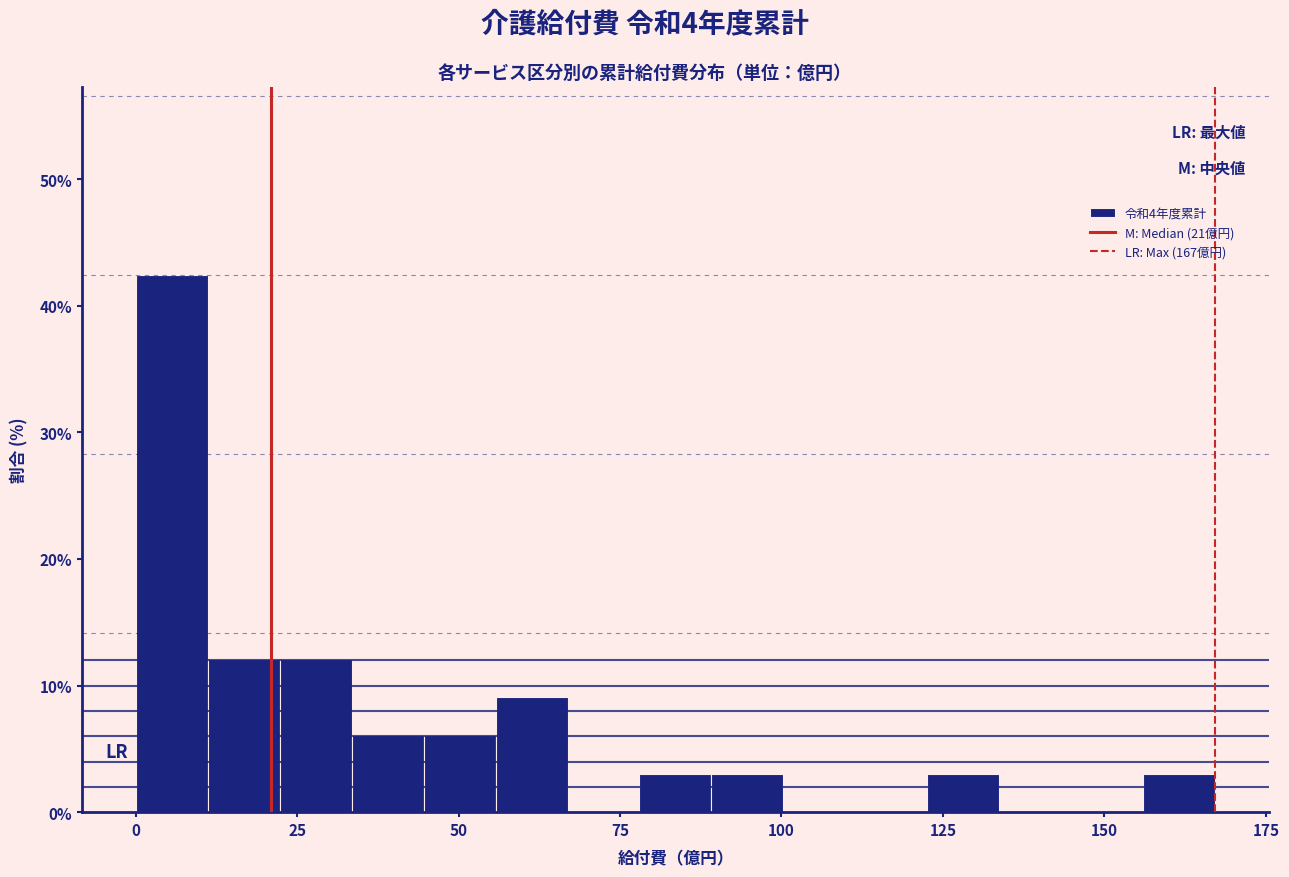

Read against the x-axis, roughly where is the centre of the tallest bar?

5